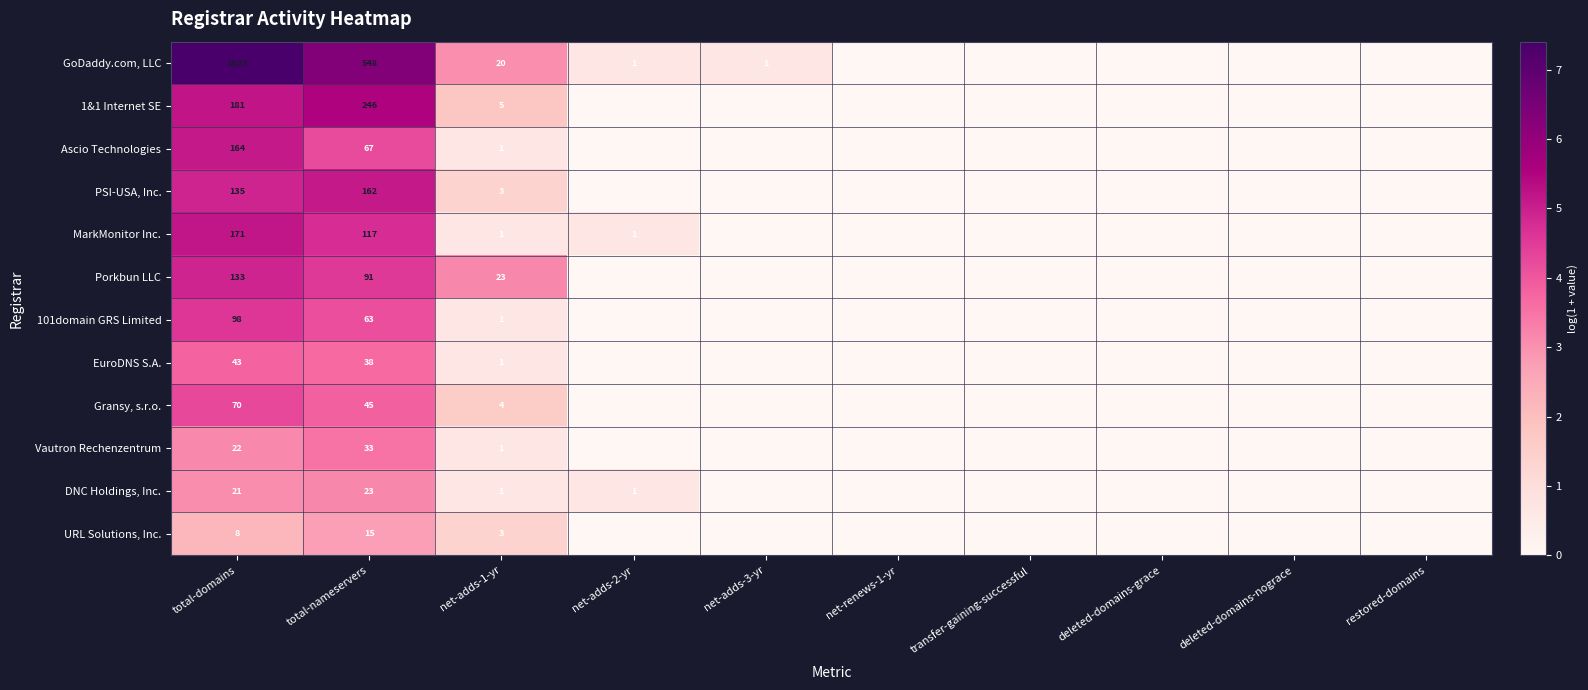

The value of EuroDNS S.A. at total-domains is 65. True or false?

False